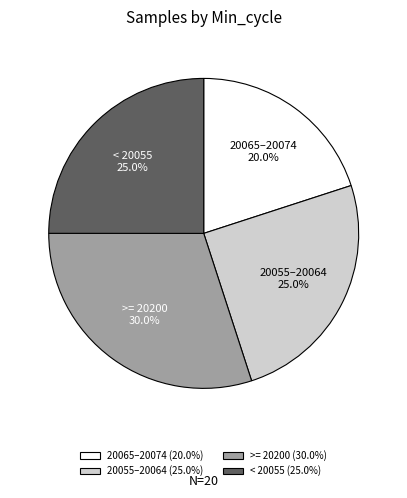

To the nearest percent, what is the average slice percentage?

25%